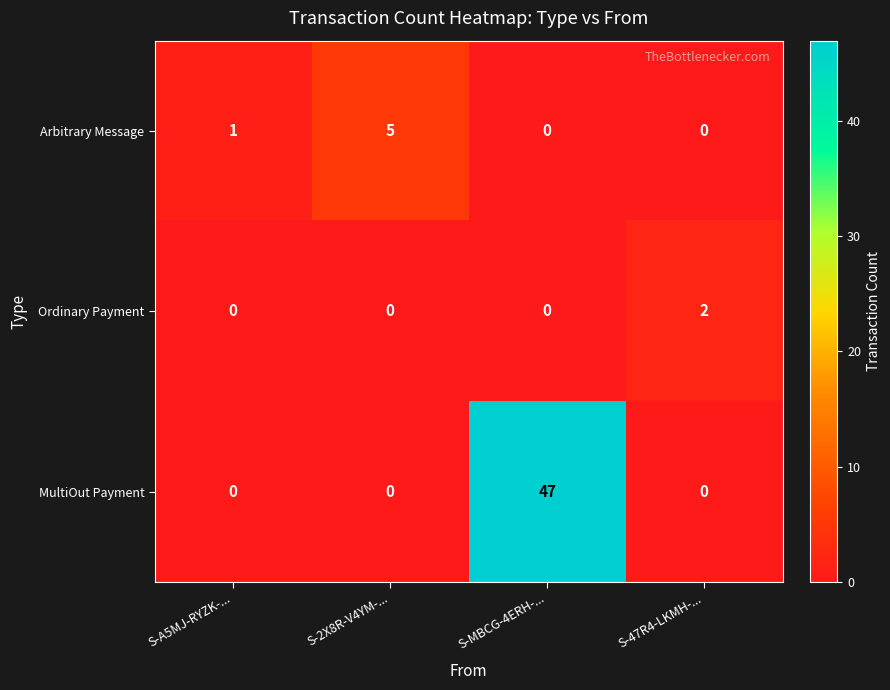

How many positive values does the Ordinary Payment series have?

1